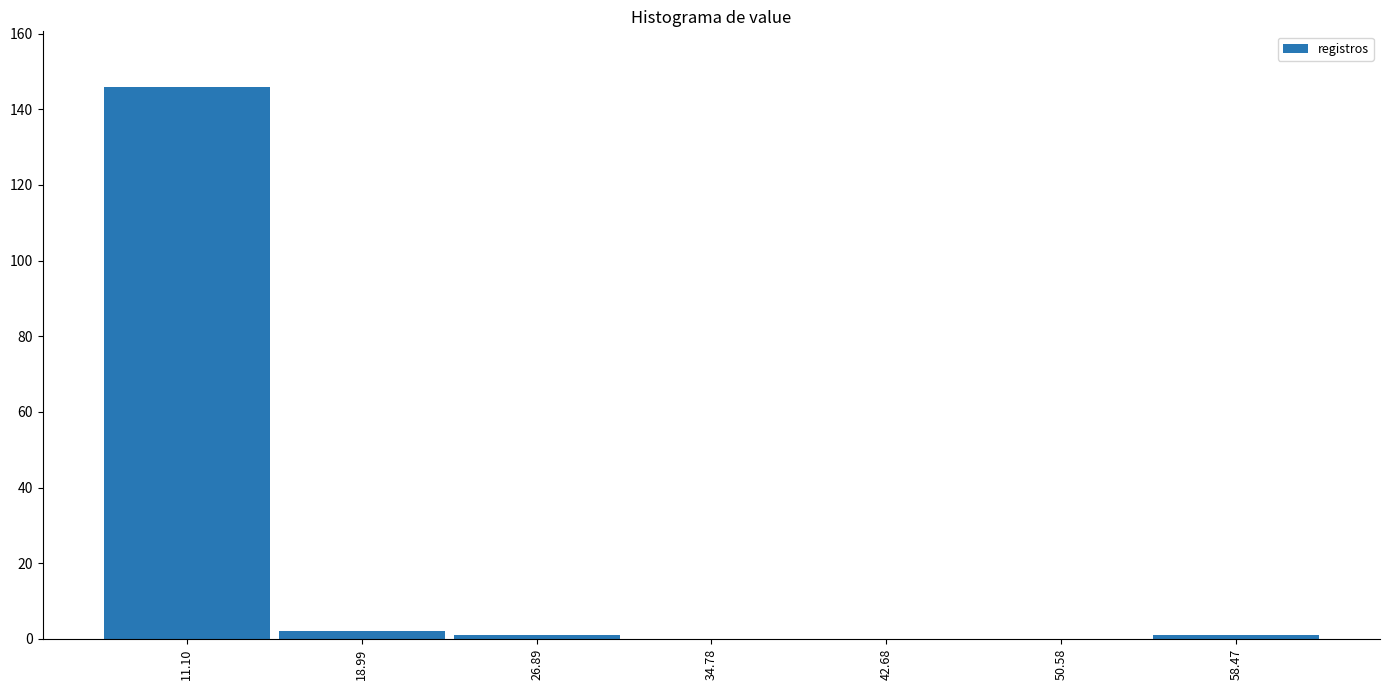

Reading left to right, transcribe this chart: for each bar, give the range it covers on the x-axis and its height. Neither the bar edges nor the heights are printed on the chart, so give them approximately, as read against the axes.

7 to 15: 146
15 to 23: 2
23 to 31: under 2
31 to 39: 0
39 to 47: 0
47 to 55: 0
55 to 62: under 2